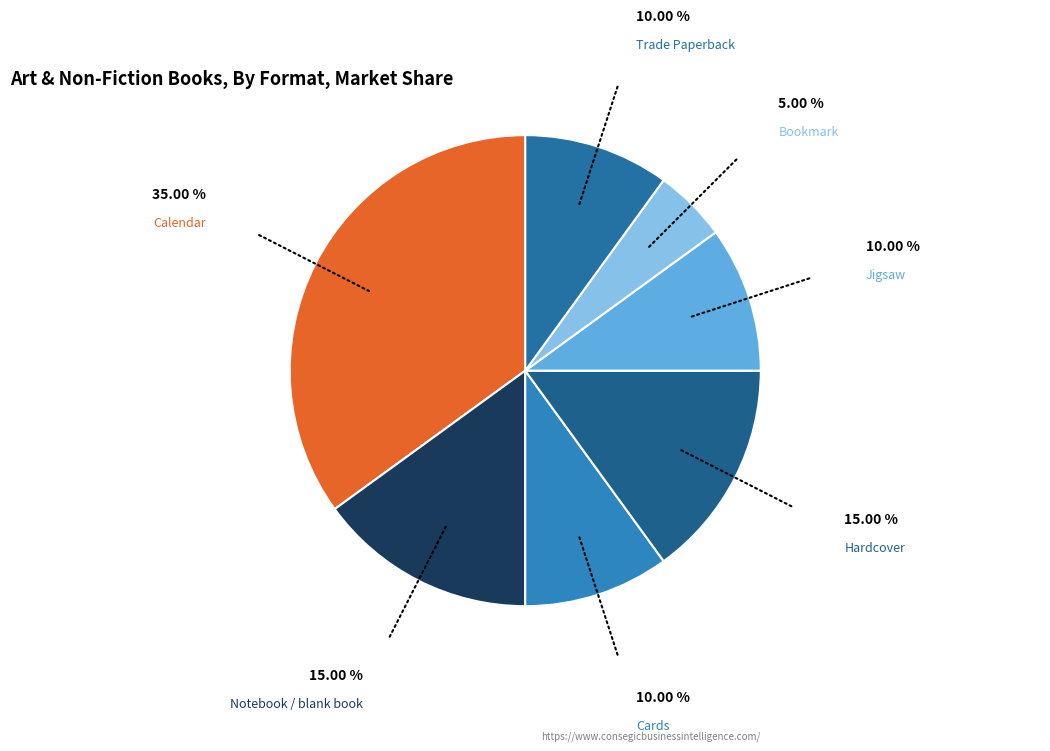

Which slice is the smallest?

Bookmark